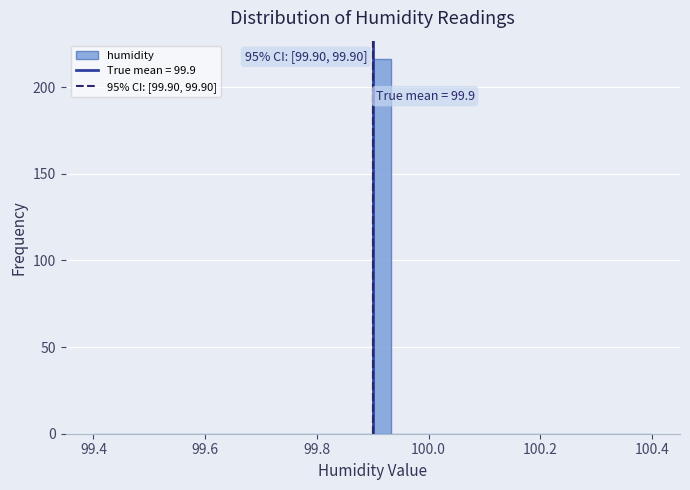

Around what value on the x-axis is the tallest bar? Give the approximate position of its centre, as read against the axis.

99.92